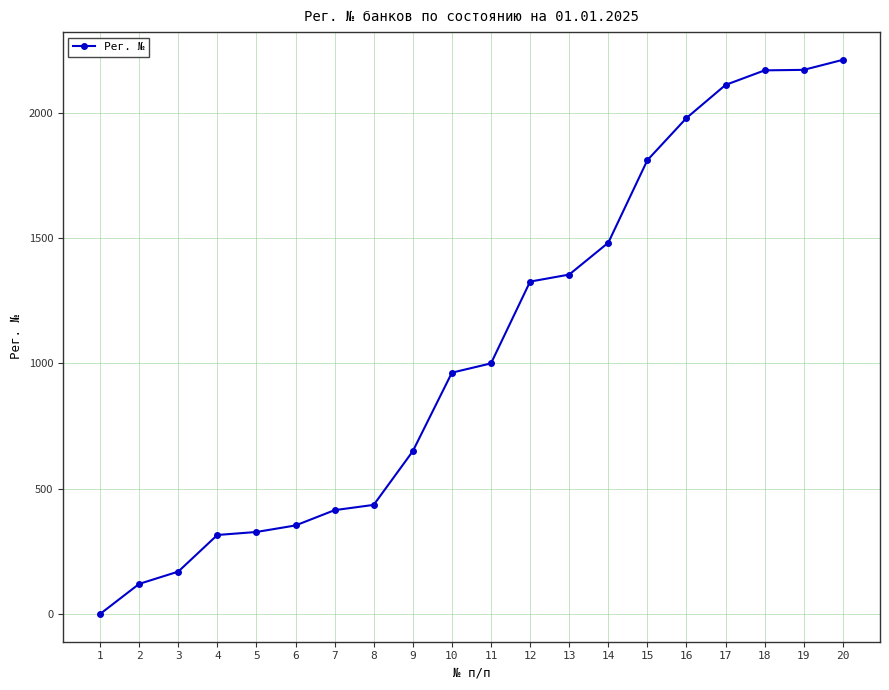

Is it true that the value at 18 is 1180?

False